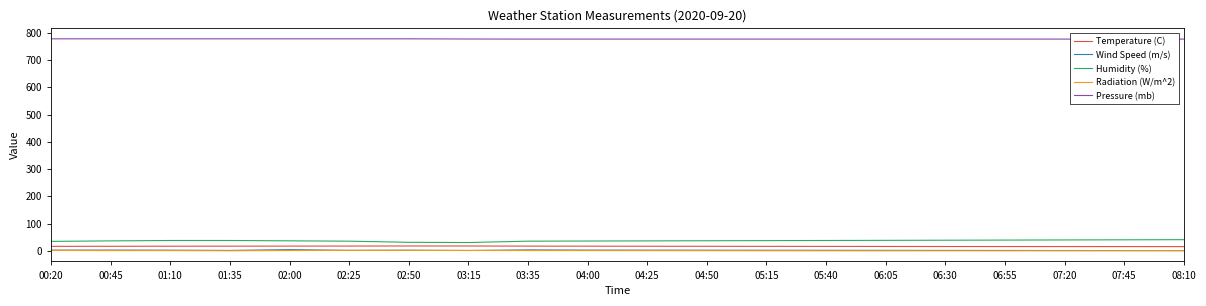

What position from the left is 01:10?

3